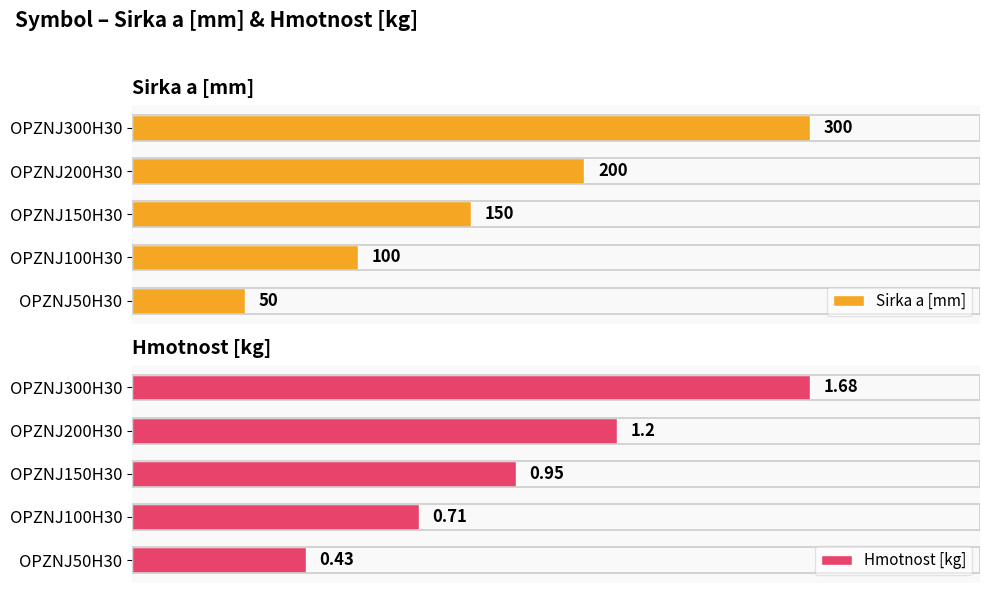

Which category has the lowest value in the Sirka a [mm] series?

OPZNJ50H30